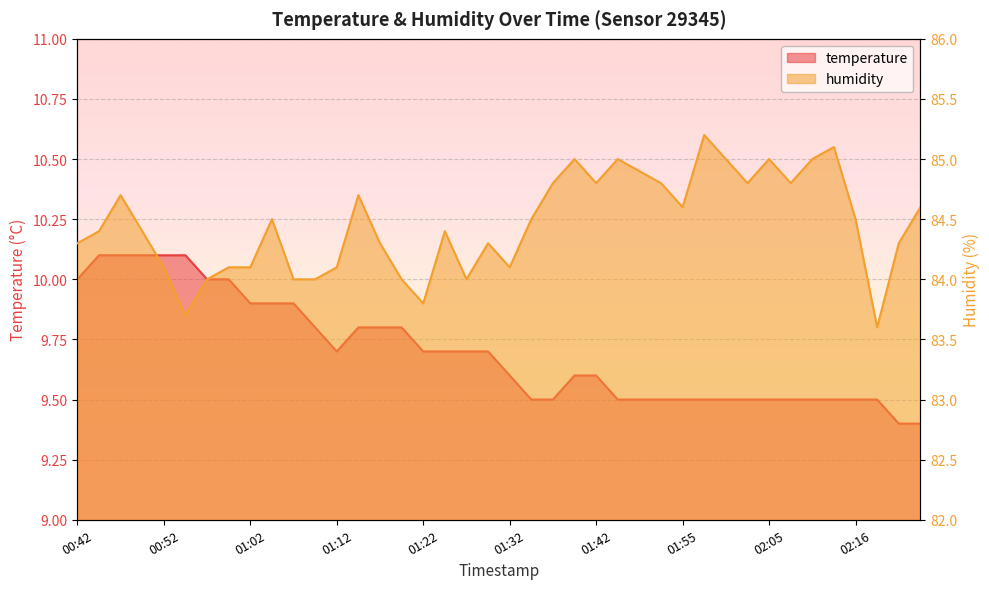

True or false: humidity and temperature intersect in this chart.

False